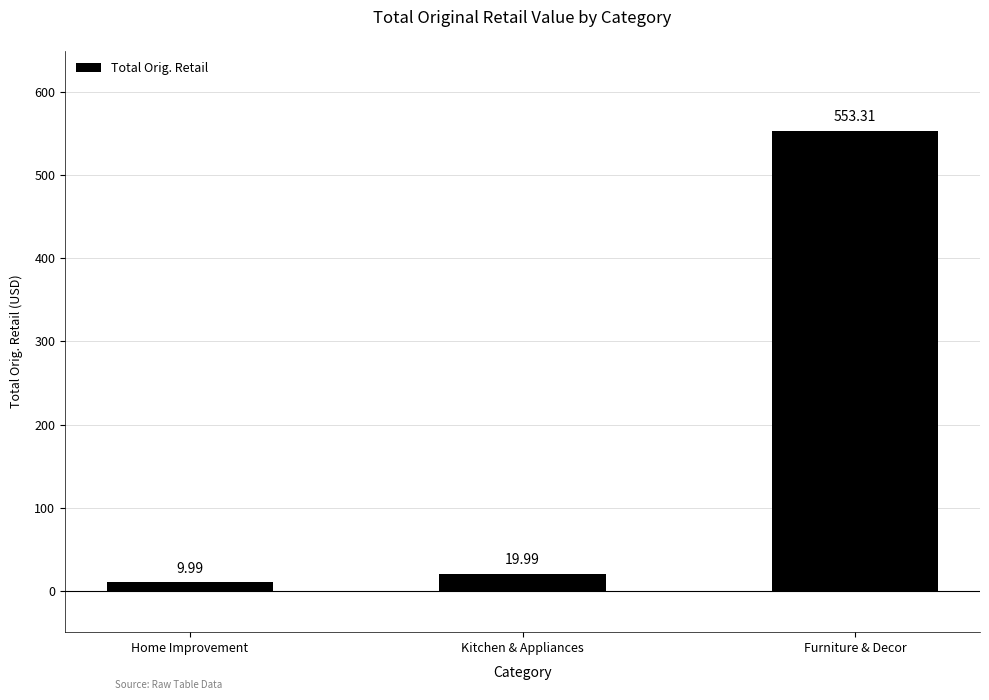

What is the difference between the maximum and second lowest values?

533.3